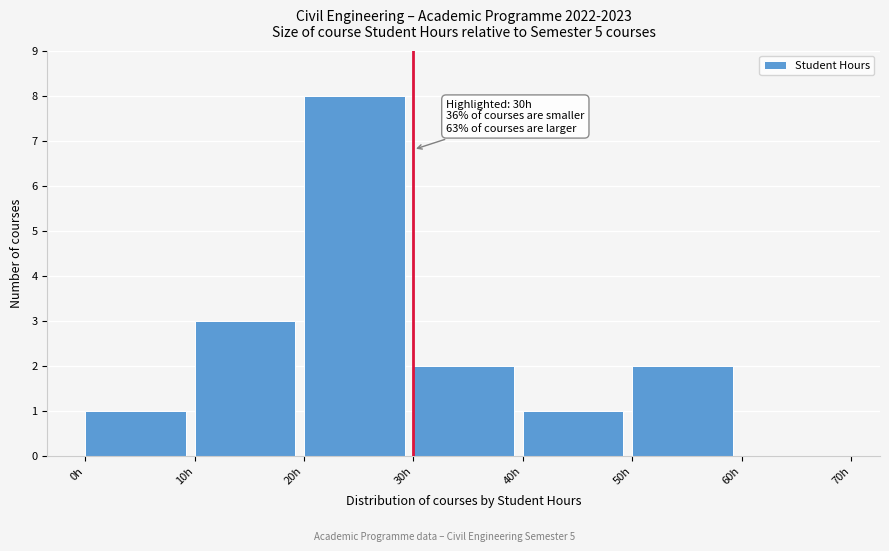

Over which range of the x-axis is the bar tallest?

20 to 30